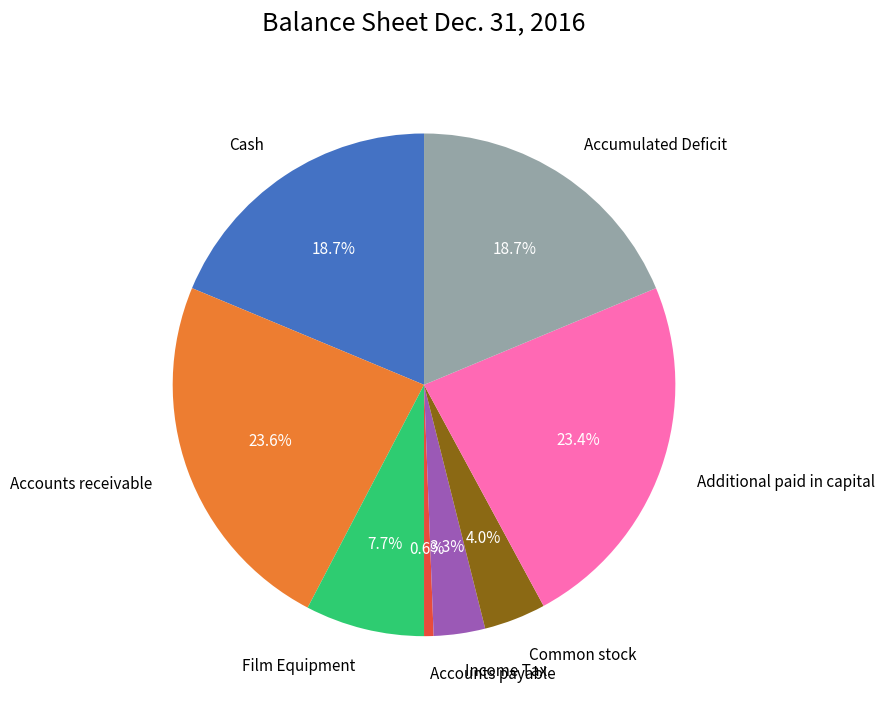

Which slice is the smallest?

Accounts payable